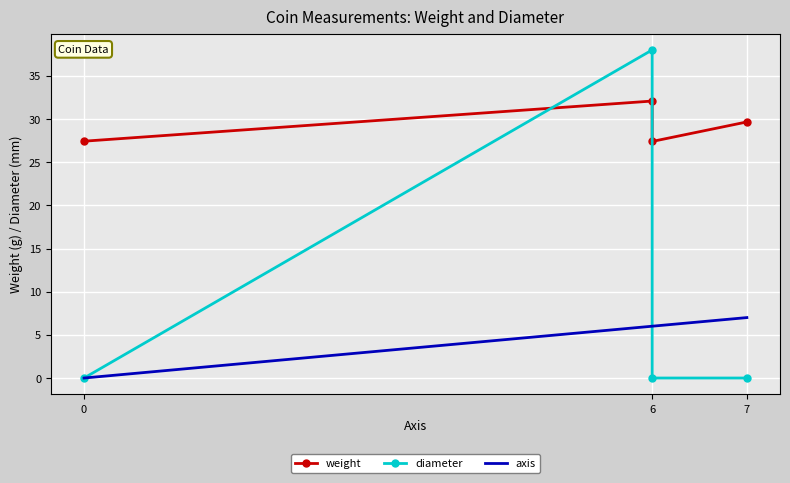

Which series has the largest total across all categories?

weight